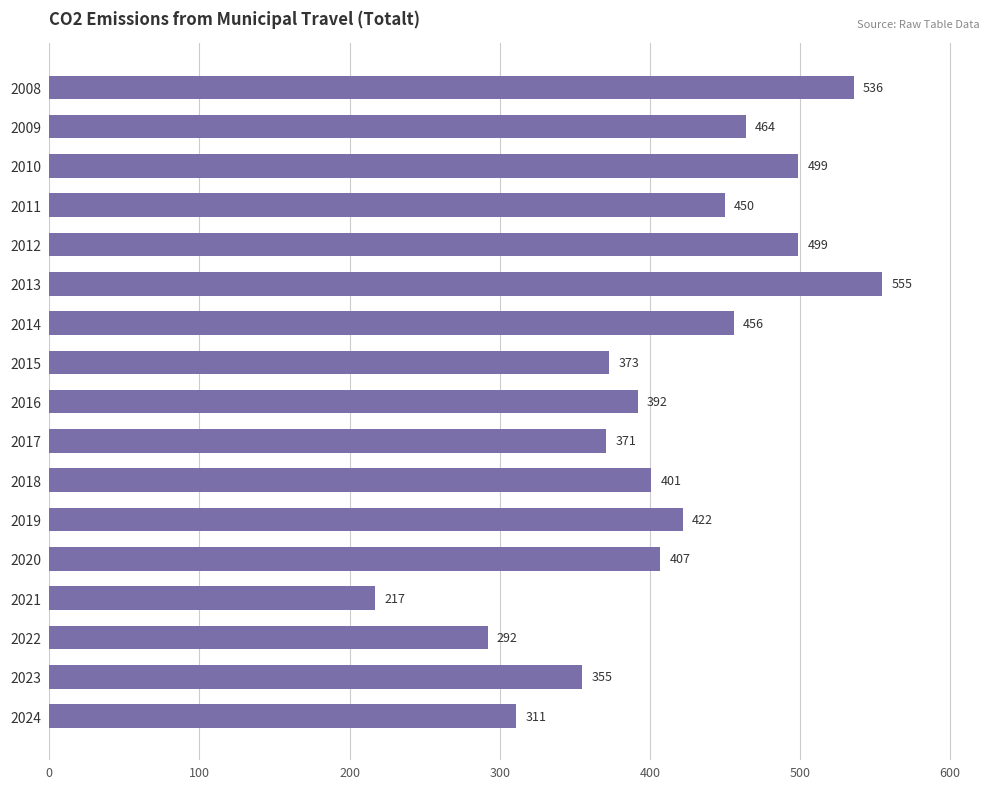

At which label is the value closest to 386?

2016